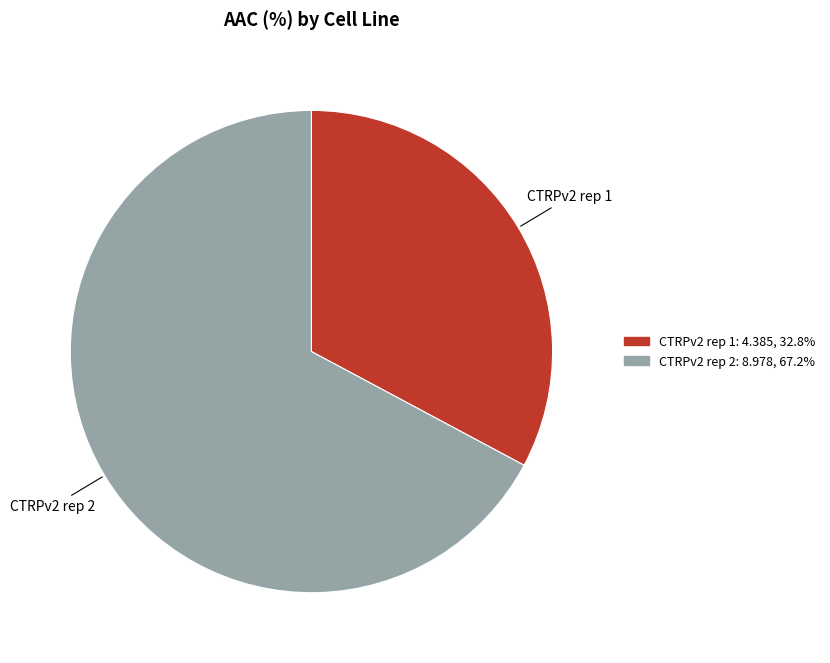

Combined, do CTRPv2 rep 1 and CTRPv2 rep 2 account for over 50%?

Yes